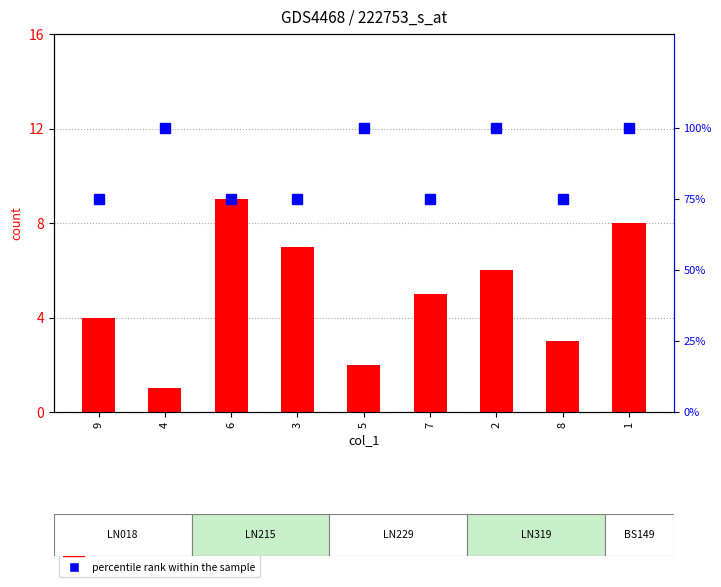

How many data points in count are above 5?

4